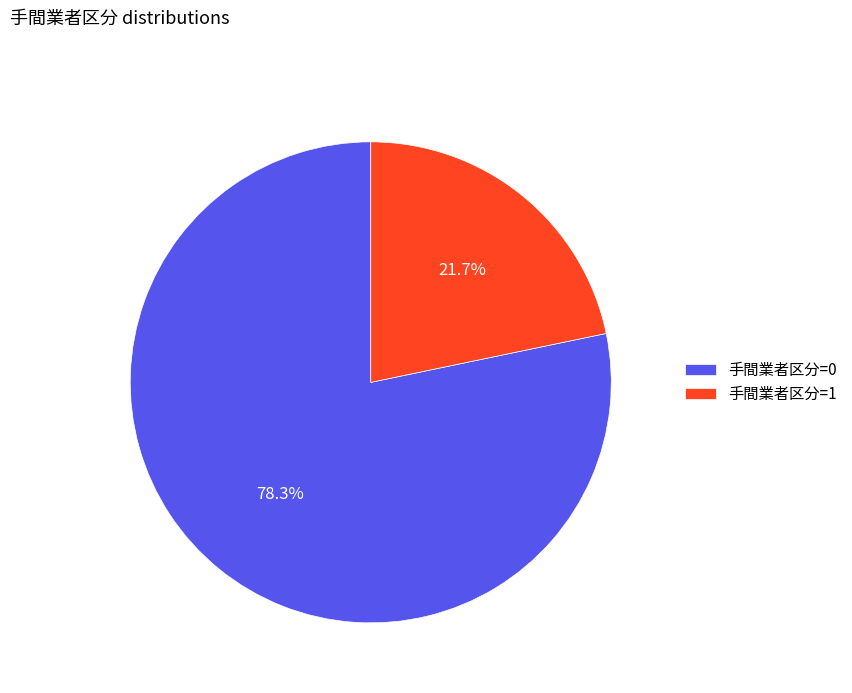

Which category accounts for the majority?

手間業者区分=0